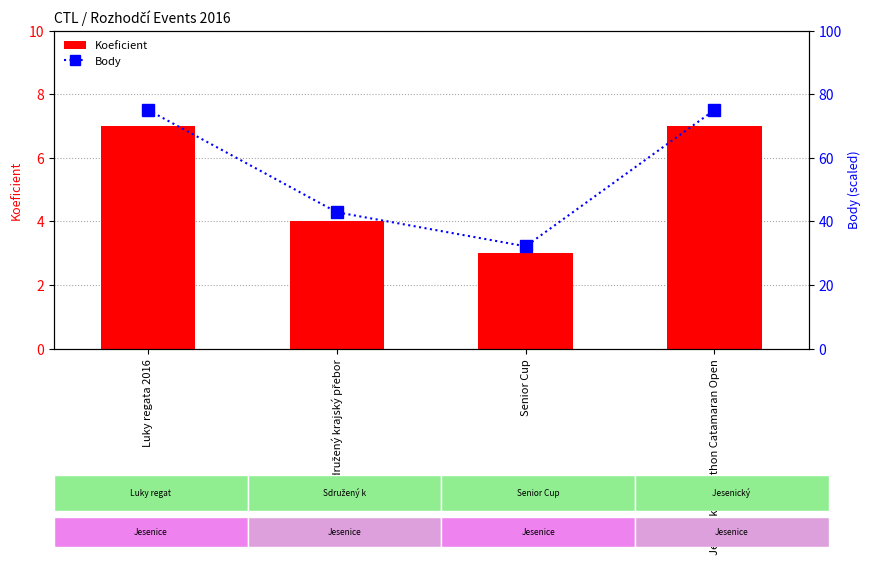

What are all the series names shown in the legend?

Koeficient, Body